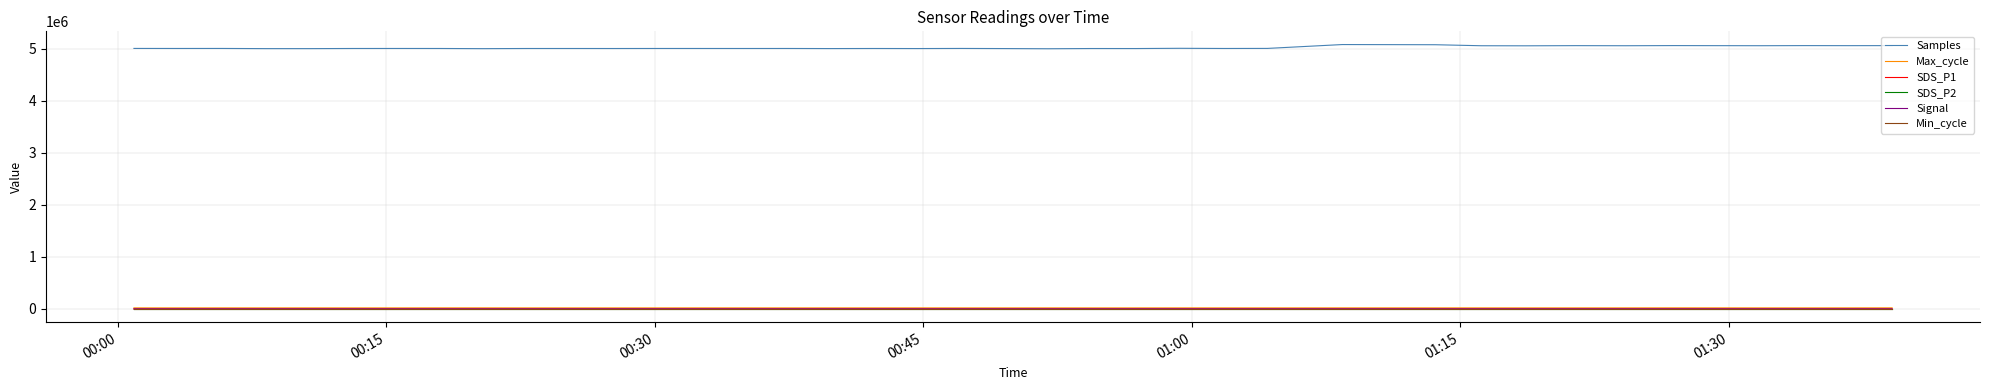

True or false: Samples and Min_cycle intersect in this chart.

False